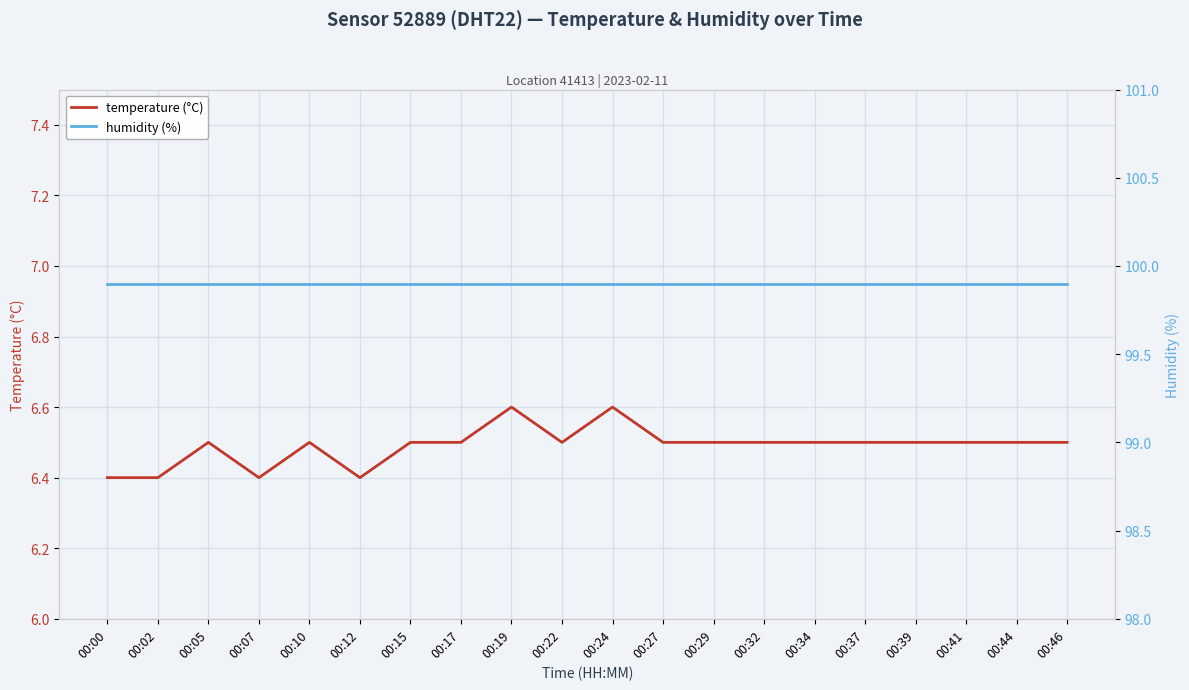

True or false: humidity (%) and temperature (°C) intersect in this chart.

False